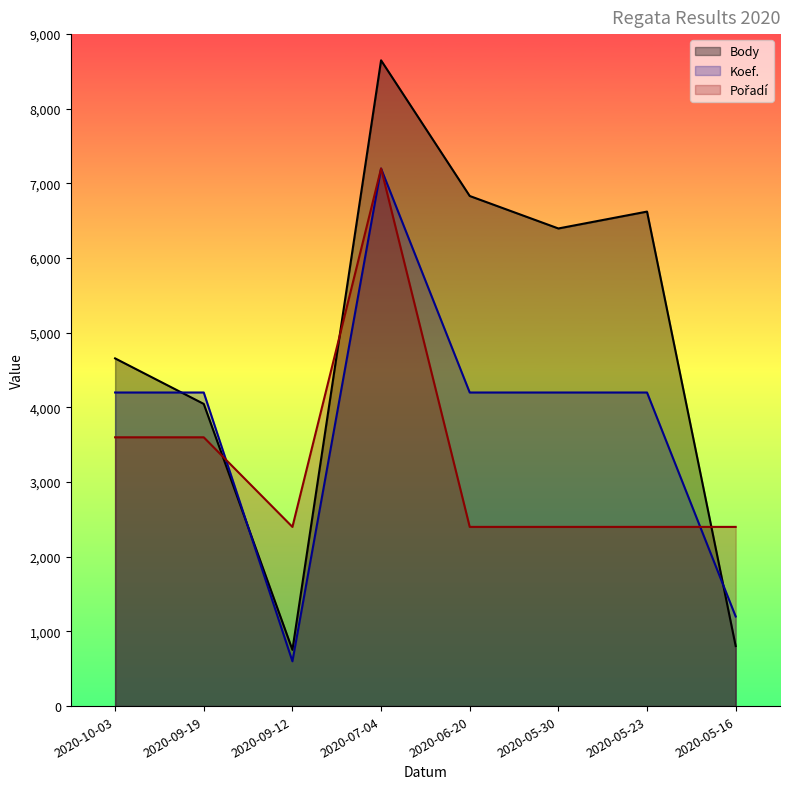

What is the value of the Body point at the 7th from the left?

6623